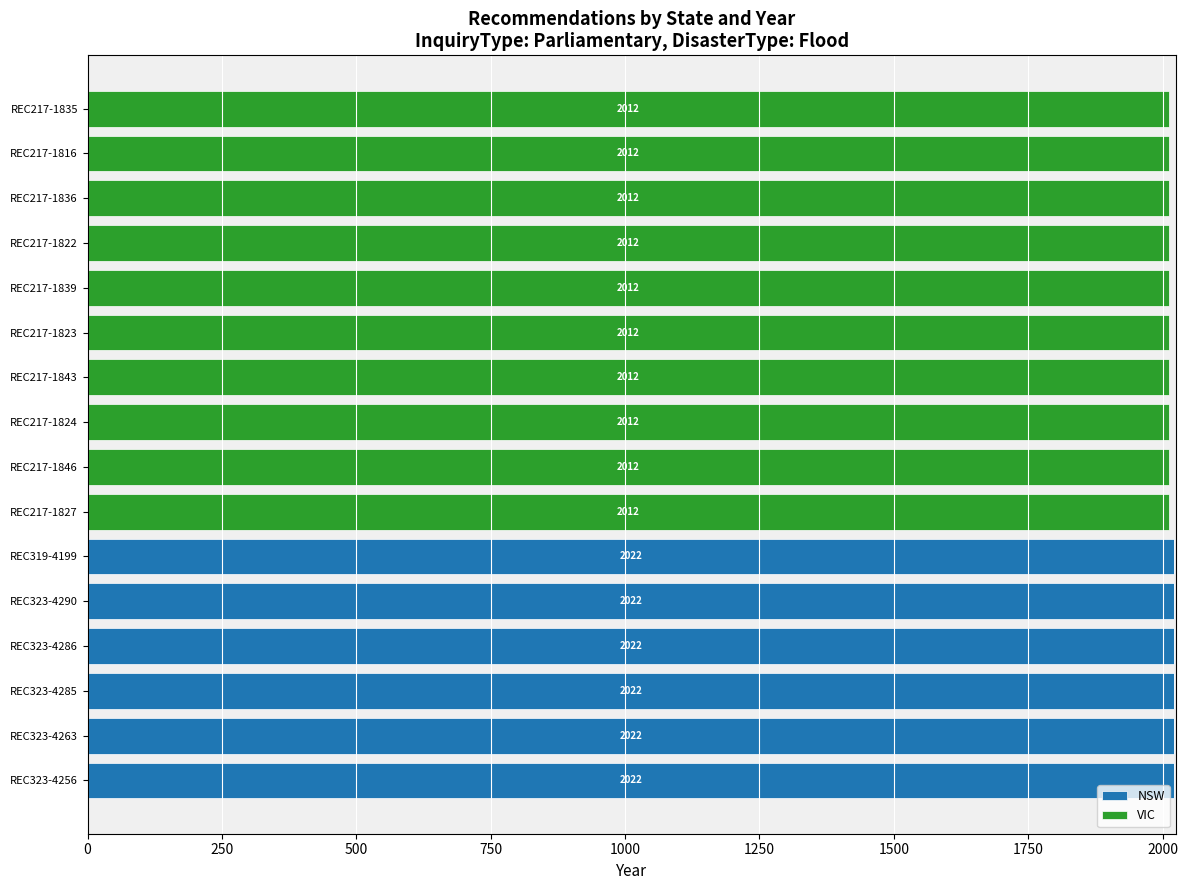

The value of NSW at REC217-1822 is 922. True or false?

False